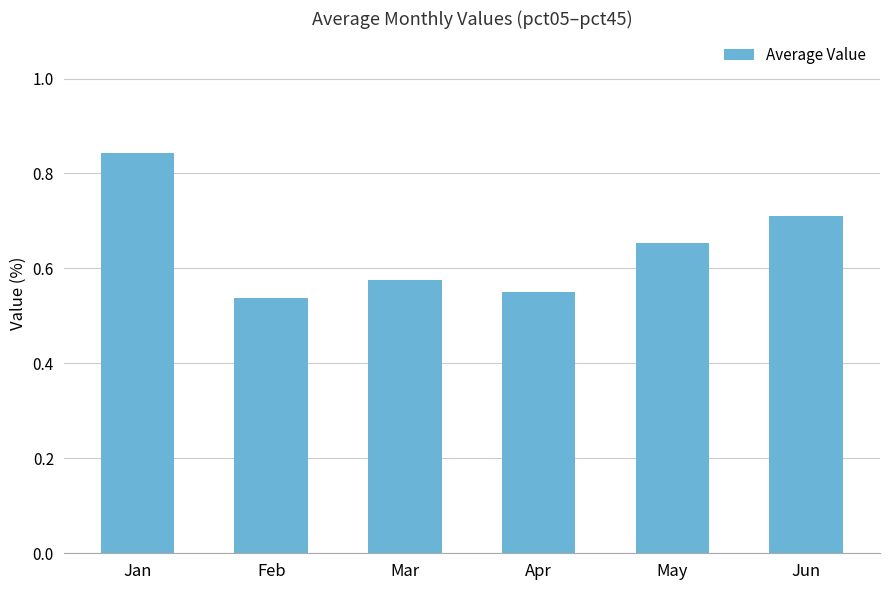

Count the values in the range 0 to 1.

6